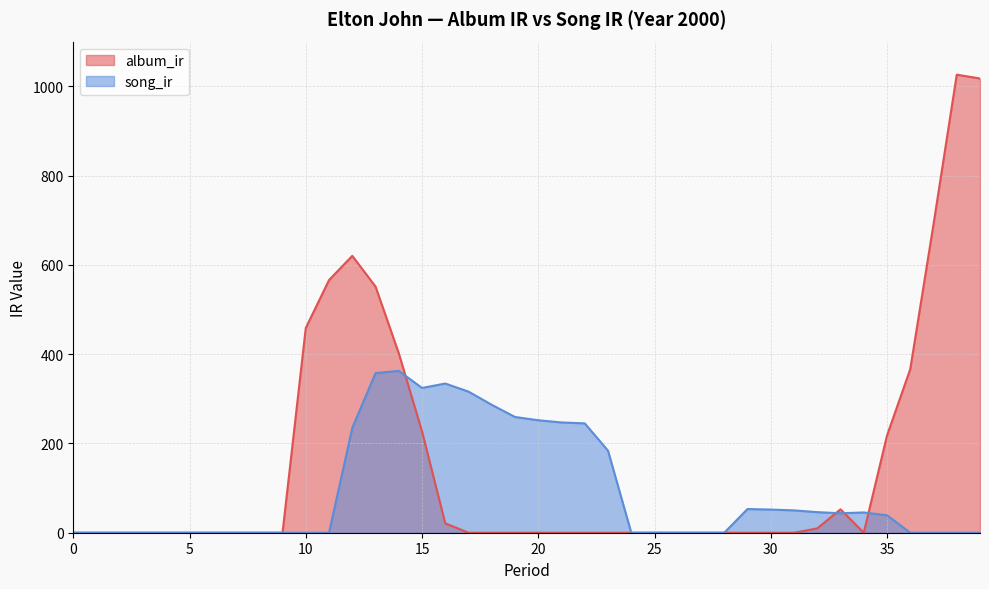

Which series has the largest total across all categories?

album_ir